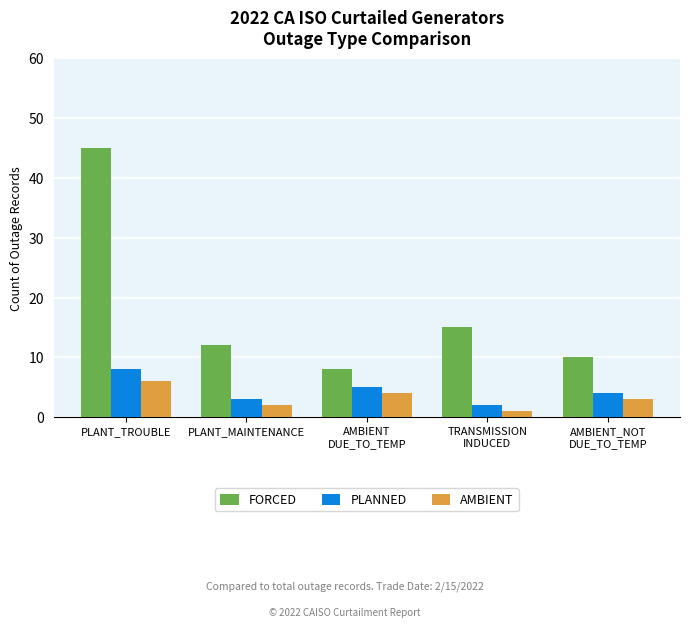

Reading left to right, extract all data points from this chart.

FORCED: PLANT_TROUBLE=45	PLANT_MAINTENANCE=12	AMBIENT
DUE_TO_TEMP=8	TRANSMISSION
INDUCED=15	AMBIENT_NOT
DUE_TO_TEMP=10
PLANNED: PLANT_TROUBLE=8	PLANT_MAINTENANCE=3	AMBIENT
DUE_TO_TEMP=5	TRANSMISSION
INDUCED=2	AMBIENT_NOT
DUE_TO_TEMP=4
AMBIENT: PLANT_TROUBLE=6	PLANT_MAINTENANCE=2	AMBIENT
DUE_TO_TEMP=4	TRANSMISSION
INDUCED=1	AMBIENT_NOT
DUE_TO_TEMP=3